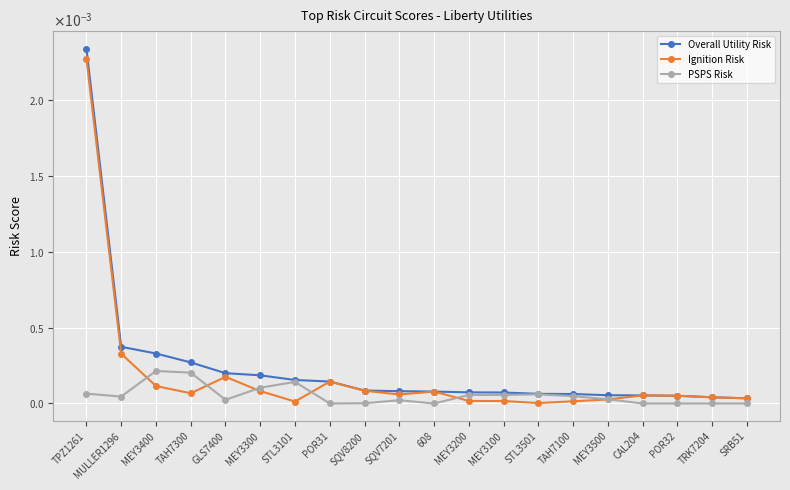

Is this an area chart (filled region under the line)?

No